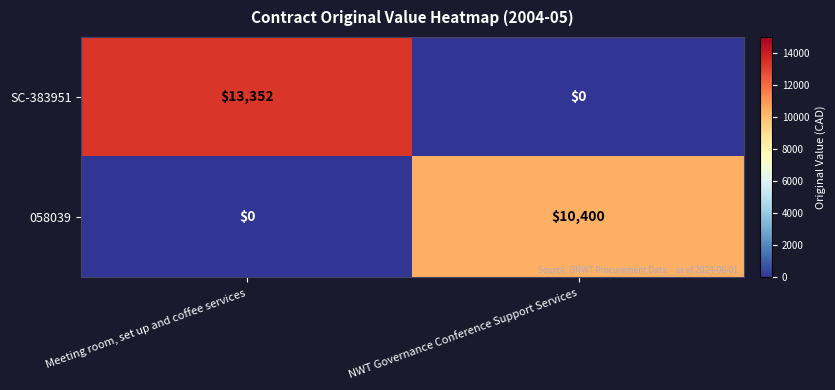

What is the greatest value displayed?

13352